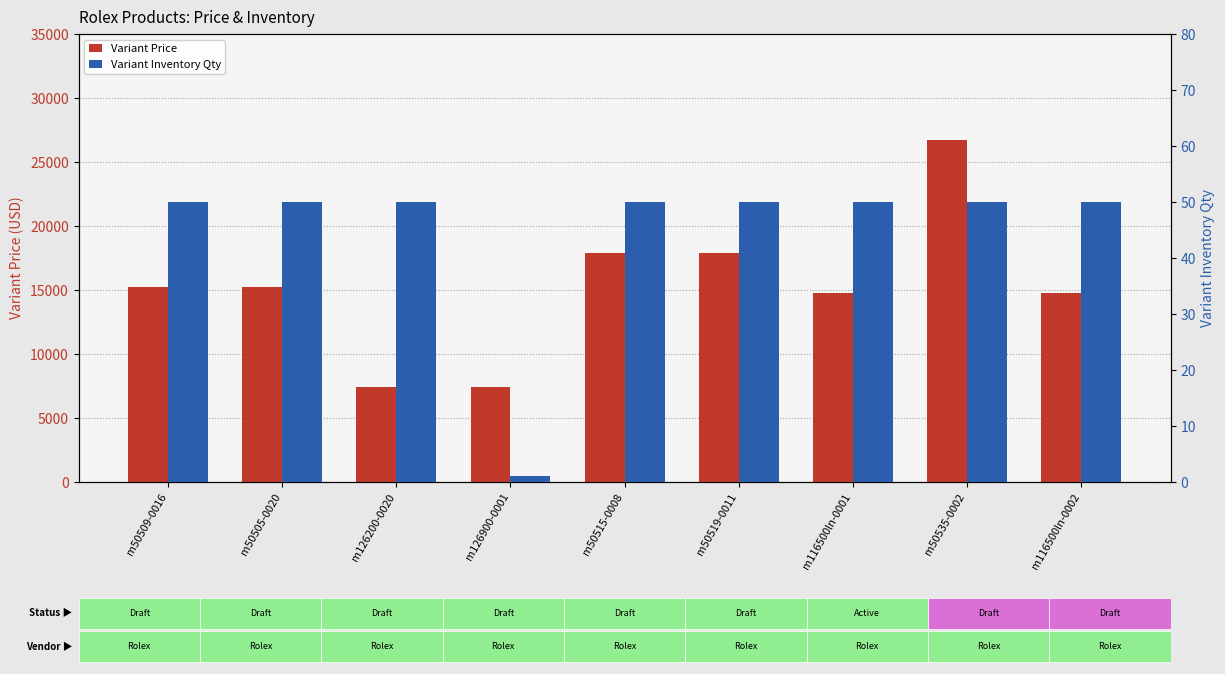

Count the number of categories in the chart.

9